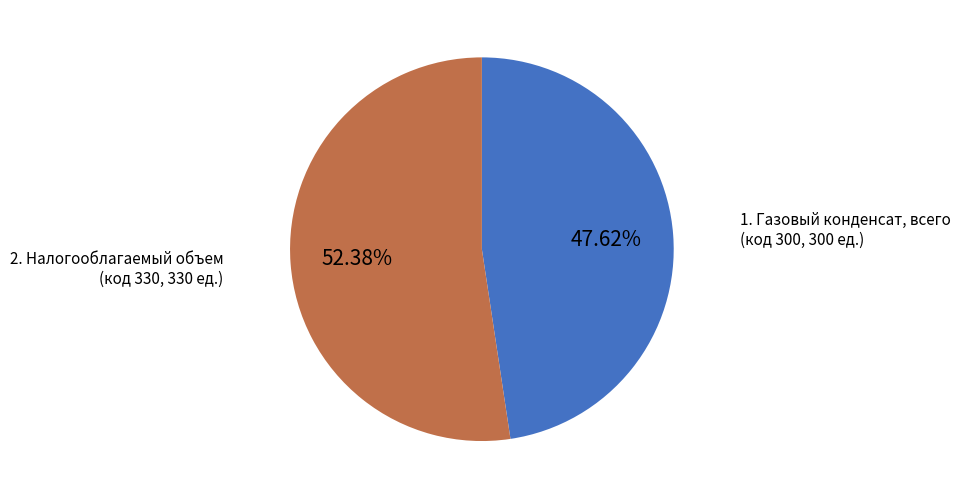

To the nearest percent, what is the difference between the largest and smallest slice percentages?

5%